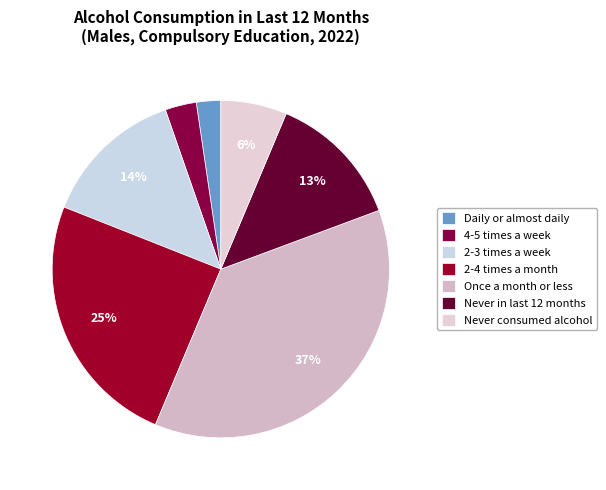

Which has a higher value, 4-5 times a week or Daily or almost daily?

4-5 times a week